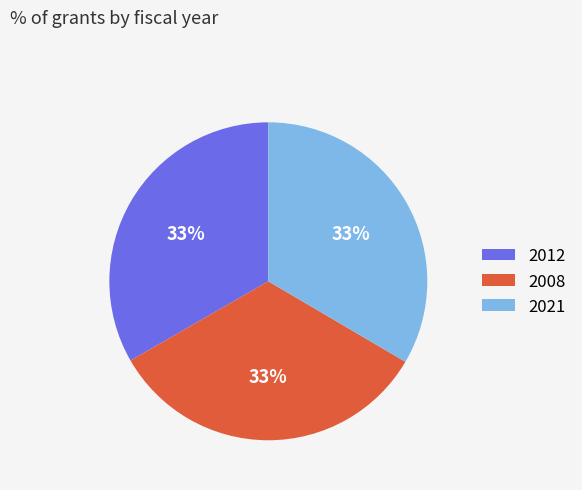

What percentage is the 2012 slice, to the nearest percent?

33%